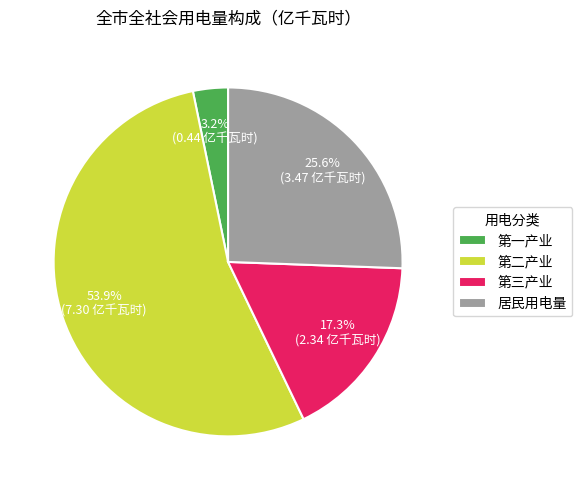

To the nearest percent, what portion does 居民用电量 represent?

26%